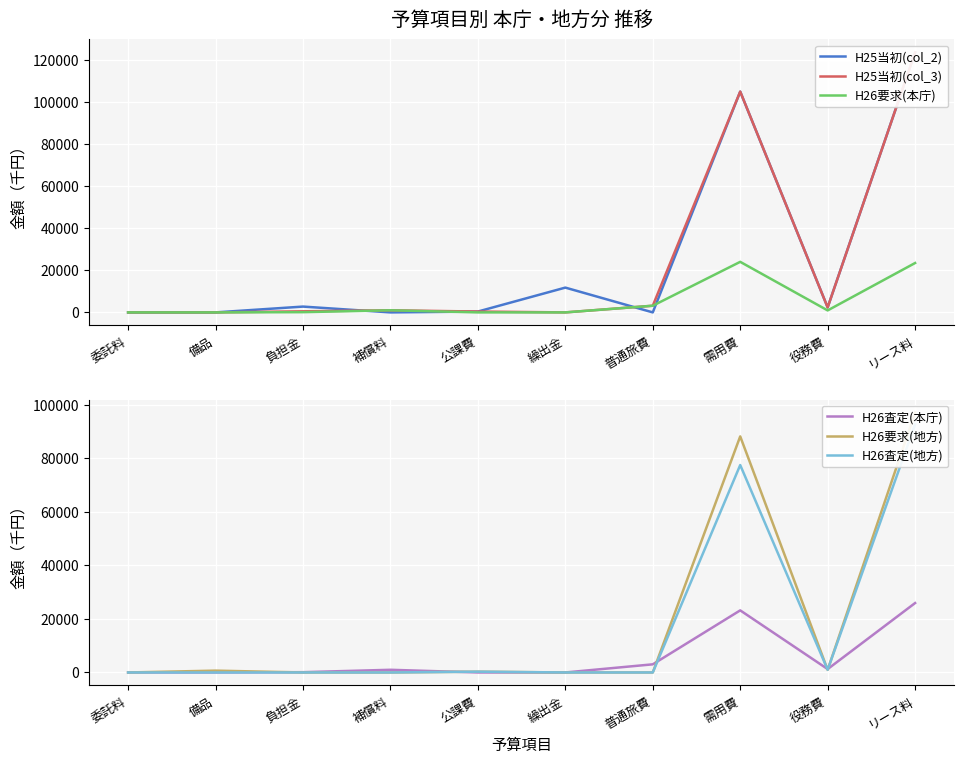

At how many categories does at least one series exceed 89132?

2